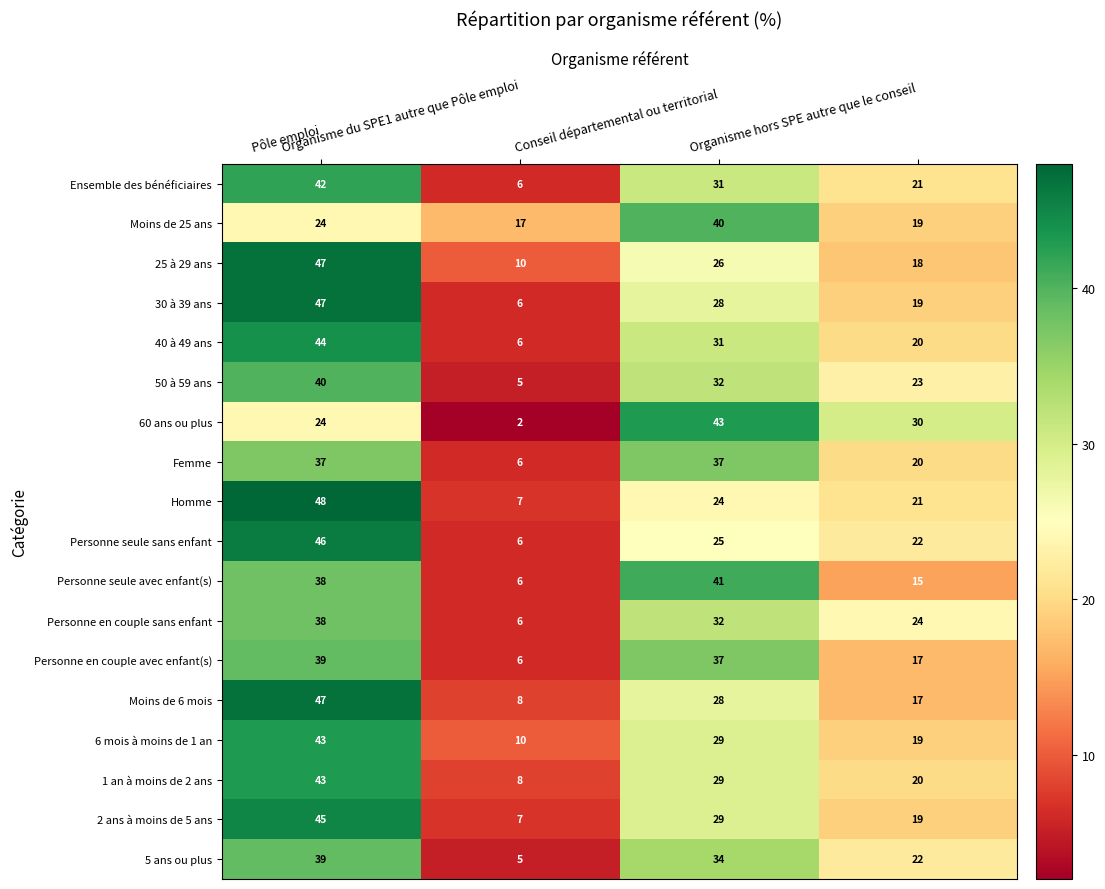

At which category does the chart reach its minimum across all series?

Organisme du SPE1 autre que Pôle emploi